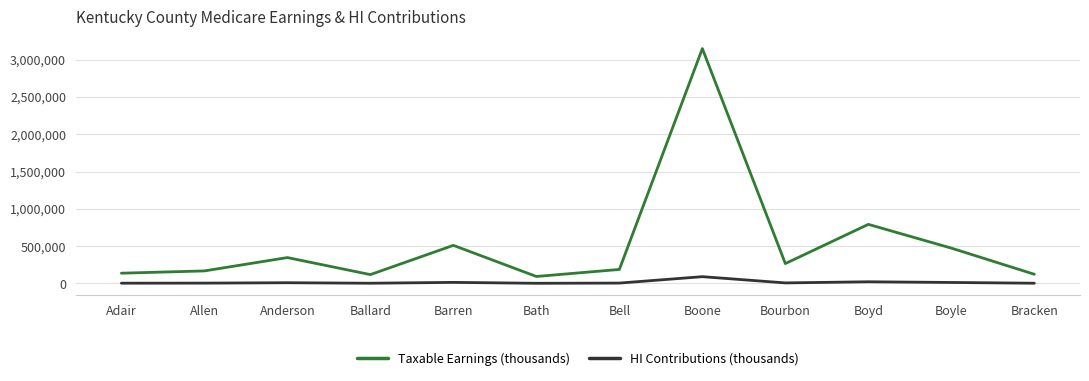

In HI Contributions (thousands), how many points are higher than both neighbors (excluding endpoints)?

4